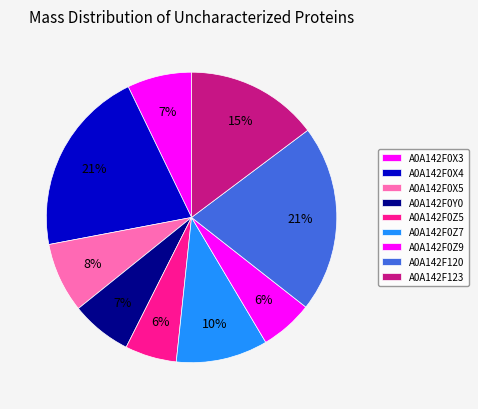

Which has a higher value, A0A142F0Z7 or A0A142F0X5?

A0A142F0Z7